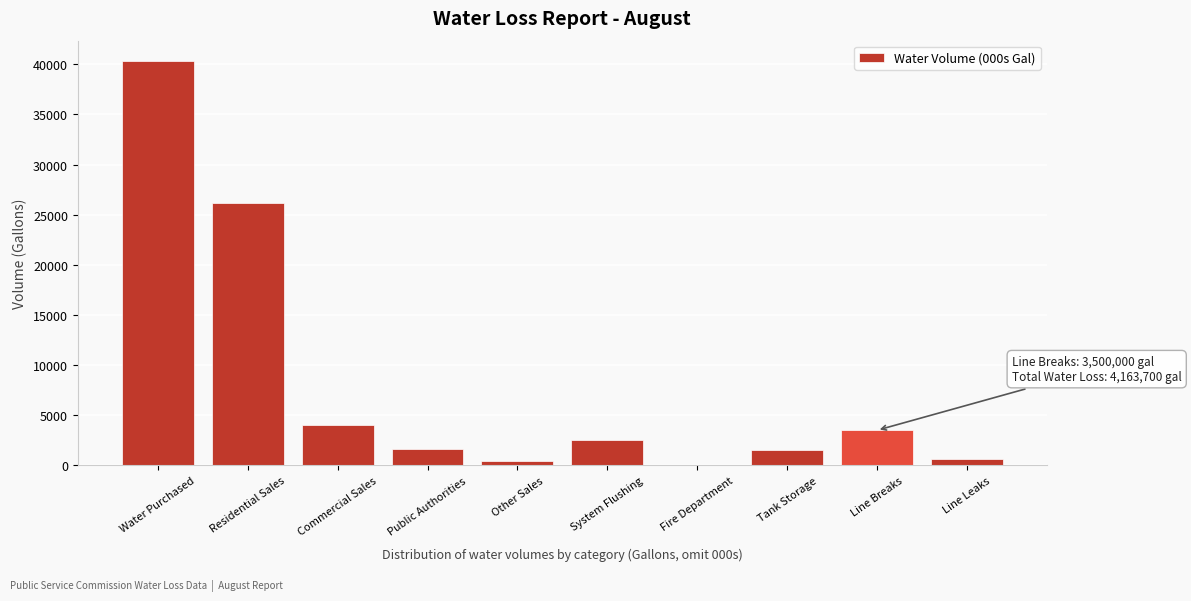

What is the greatest value displayed?

40334.5